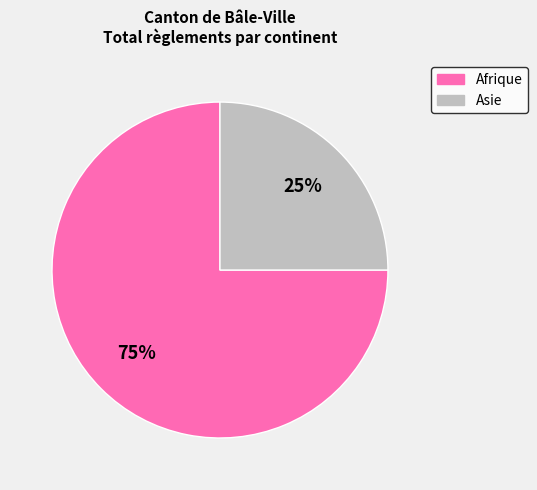

Is there a majority slice in this chart?

Yes